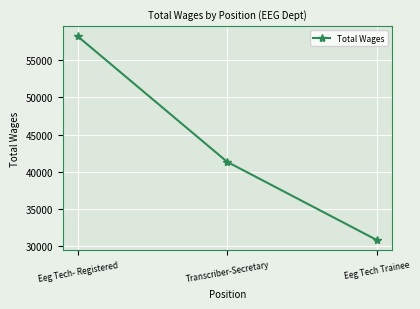

How many data points does each series have?

3